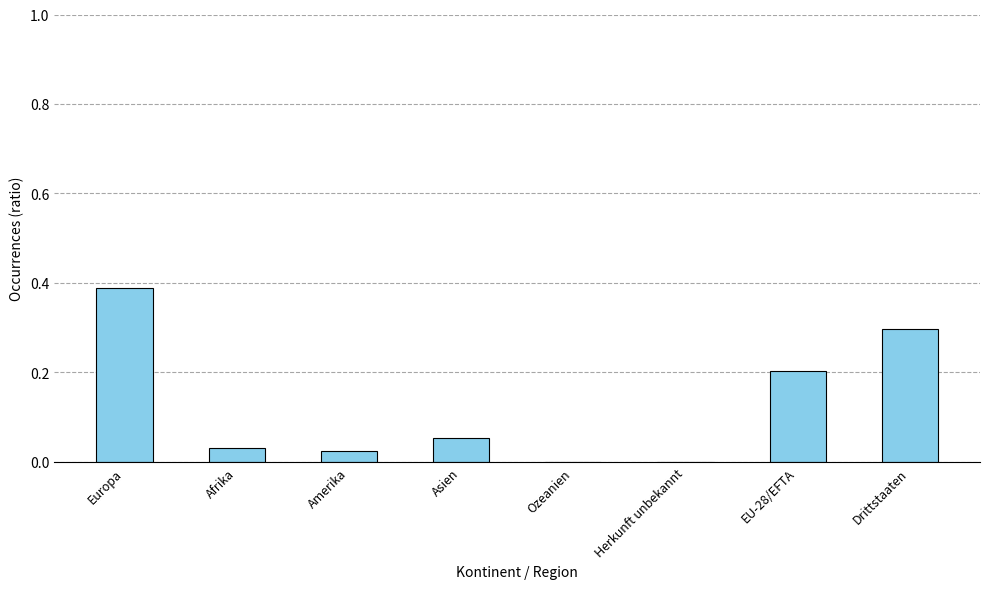

At which category does the chart reach its peak across all series?

Europa